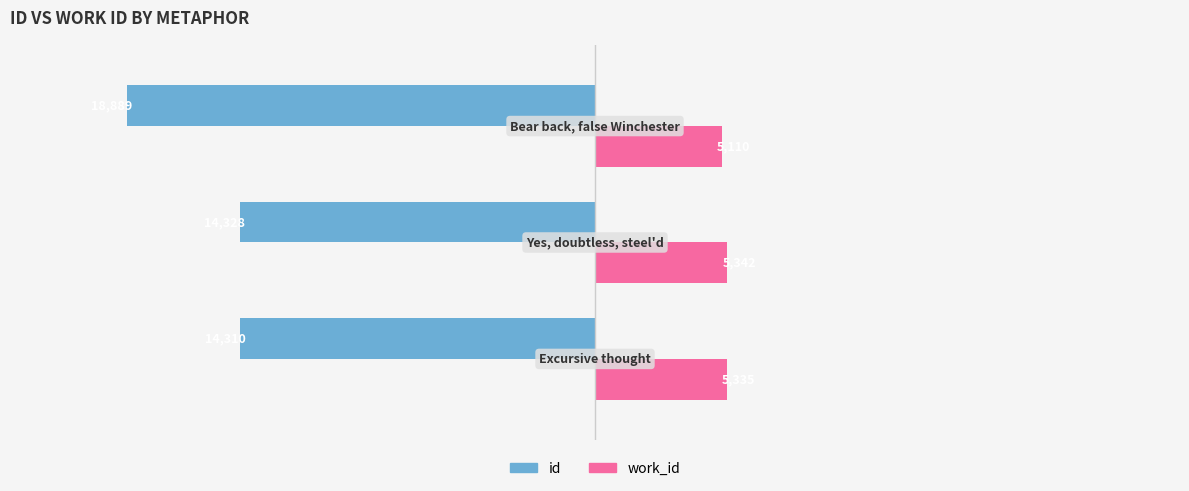

Which series has the largest total across all categories?

work_id